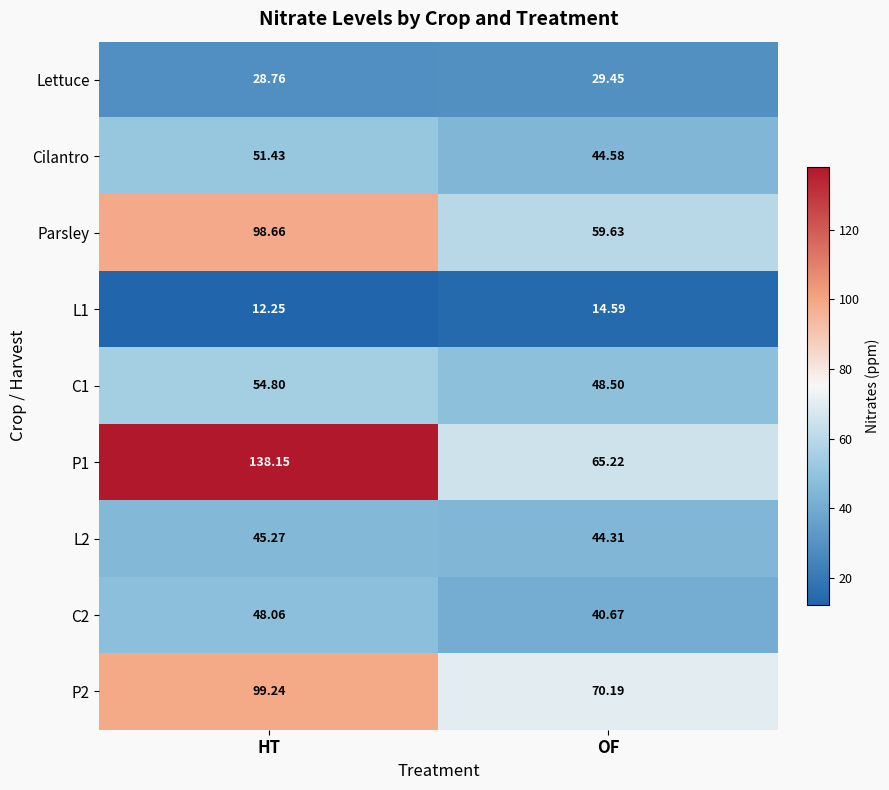

At which category does the chart reach its minimum across all series?

HT